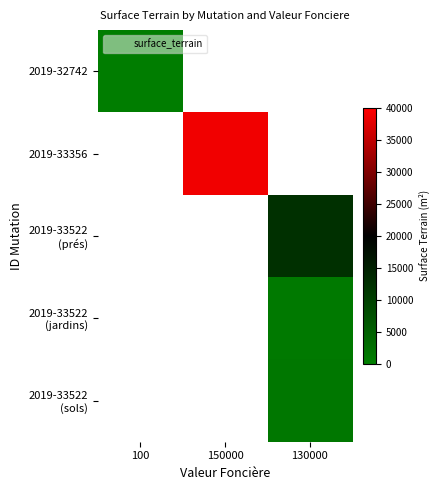

Is the value of 2019-33522 (prés) at 130000 greater than the value of 2019-33522 (jardins) at 100?

No